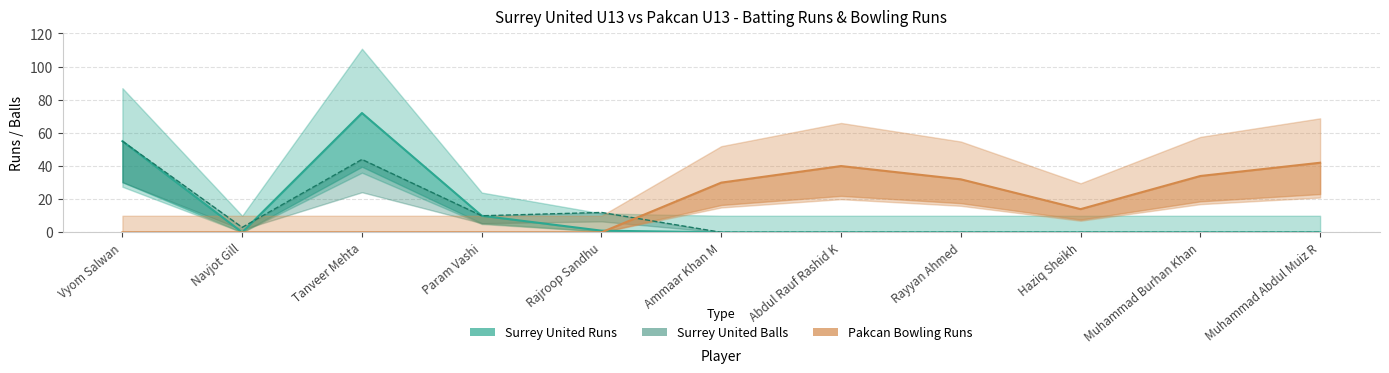

Reading right to left, transcribe all the data shown in this chart.

Surrey United Runs: Muhammad Abdul Muiz R=0	Muhammad Burhan Khan=0	Haziq Sheikh=0	Rayyan Ahmed=0	Abdul Rauf Rashid K=0	Ammaar Khan M=0	Rajroop Sandhu=1	Param Vashi=10	Tanveer Mehta=72	Navjot Gill=0	Vyom Salwan=55
Surrey United Balls: Muhammad Abdul Muiz R=0	Muhammad Burhan Khan=0	Haziq Sheikh=0	Rayyan Ahmed=0	Abdul Rauf Rashid K=0	Ammaar Khan M=0	Rajroop Sandhu=12	Param Vashi=10	Tanveer Mehta=44	Navjot Gill=3	Vyom Salwan=55
Pakcan Bowling Runs: Muhammad Abdul Muiz R=42	Muhammad Burhan Khan=34	Haziq Sheikh=14	Rayyan Ahmed=32	Abdul Rauf Rashid K=40	Ammaar Khan M=30	Rajroop Sandhu=0	Param Vashi=0	Tanveer Mehta=0	Navjot Gill=0	Vyom Salwan=0